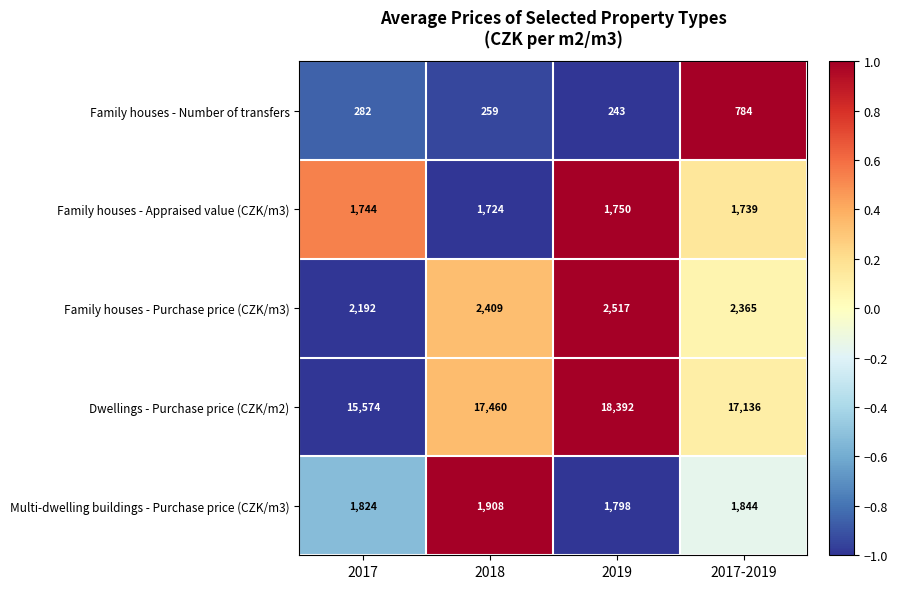

Which series has the widest spread of values?

Dwellings - Purchase price (CZK/m2)